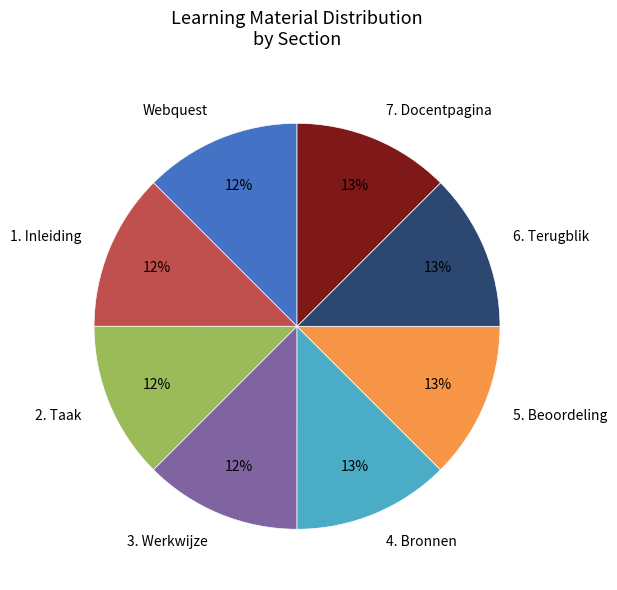

Is it true that 7. Docentpagina is 13% of the pie?

True